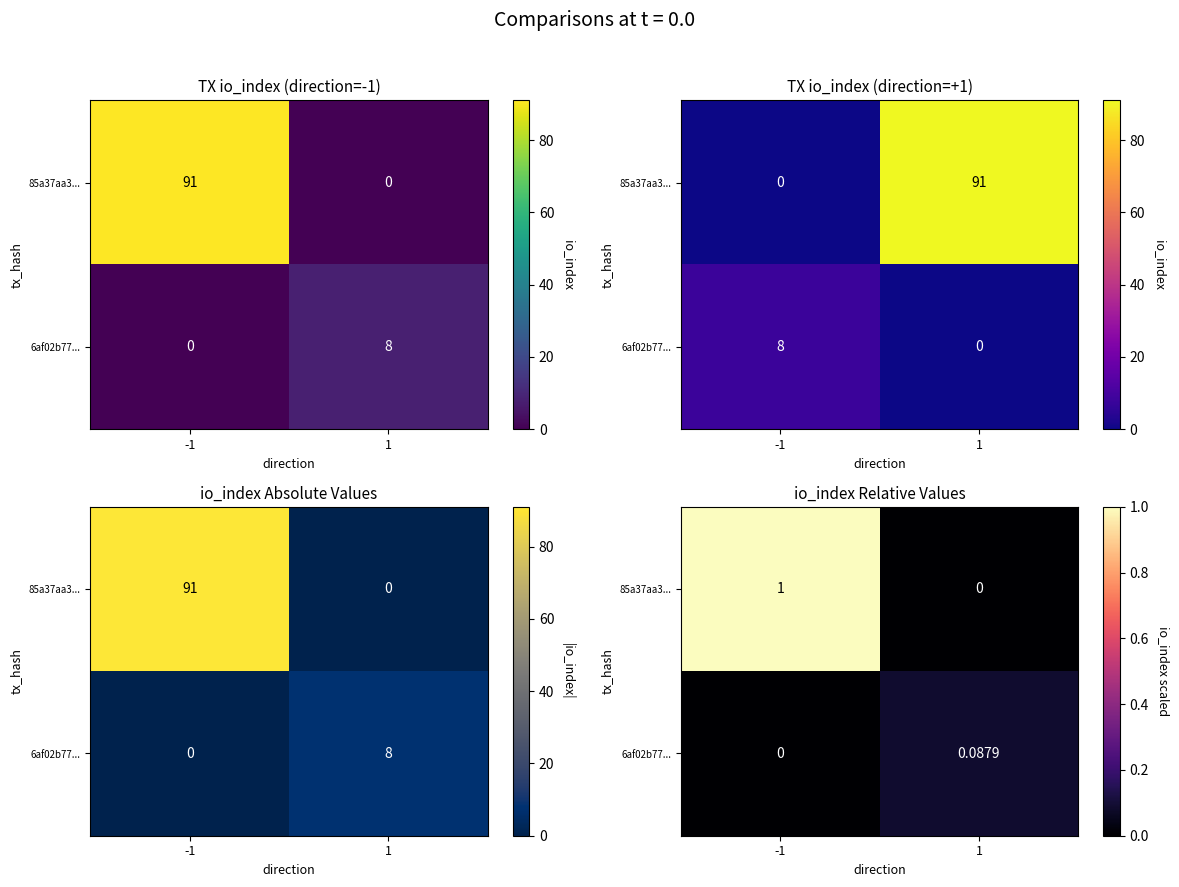

The value of 85a37aa3... at -1 is 1.3. True or false?

False